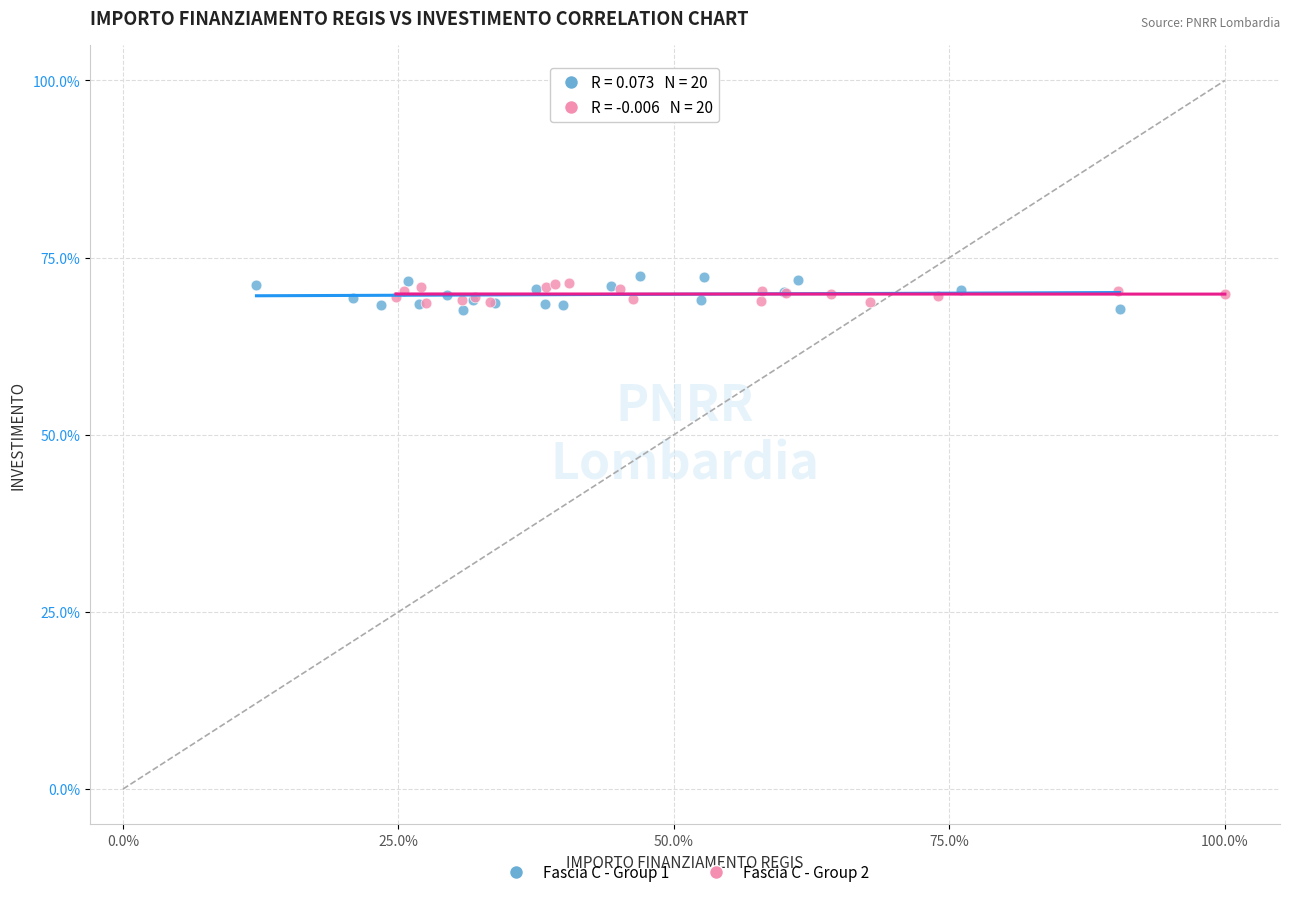

What are all the series names shown in the legend?

Fascia C - Group 1, Fascia C - Group 2